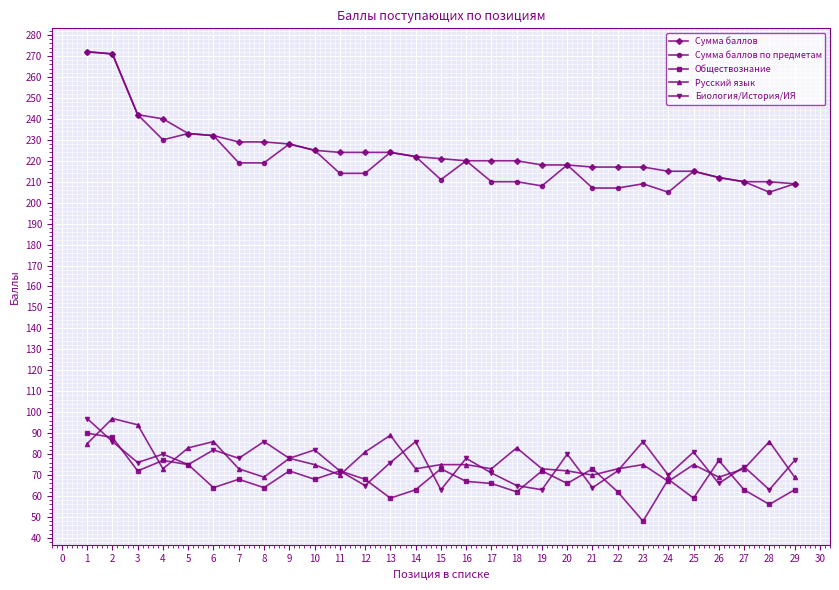

What is the spread (max minus min) of values at 3?

170